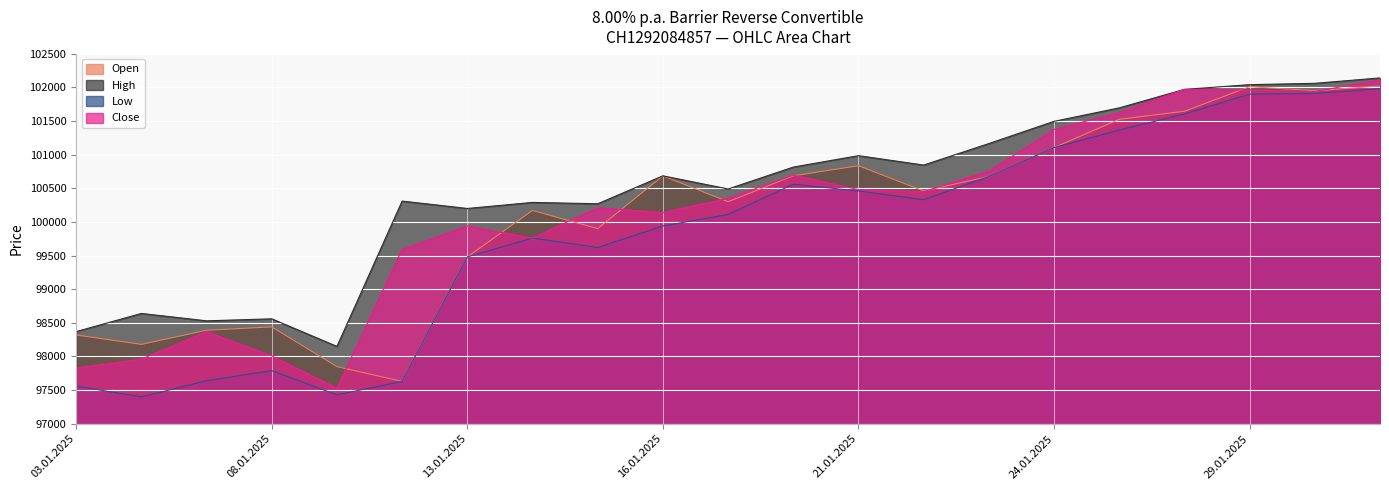

What is the difference between the Close values at 17.01.2025 and 20.01.2025?

345